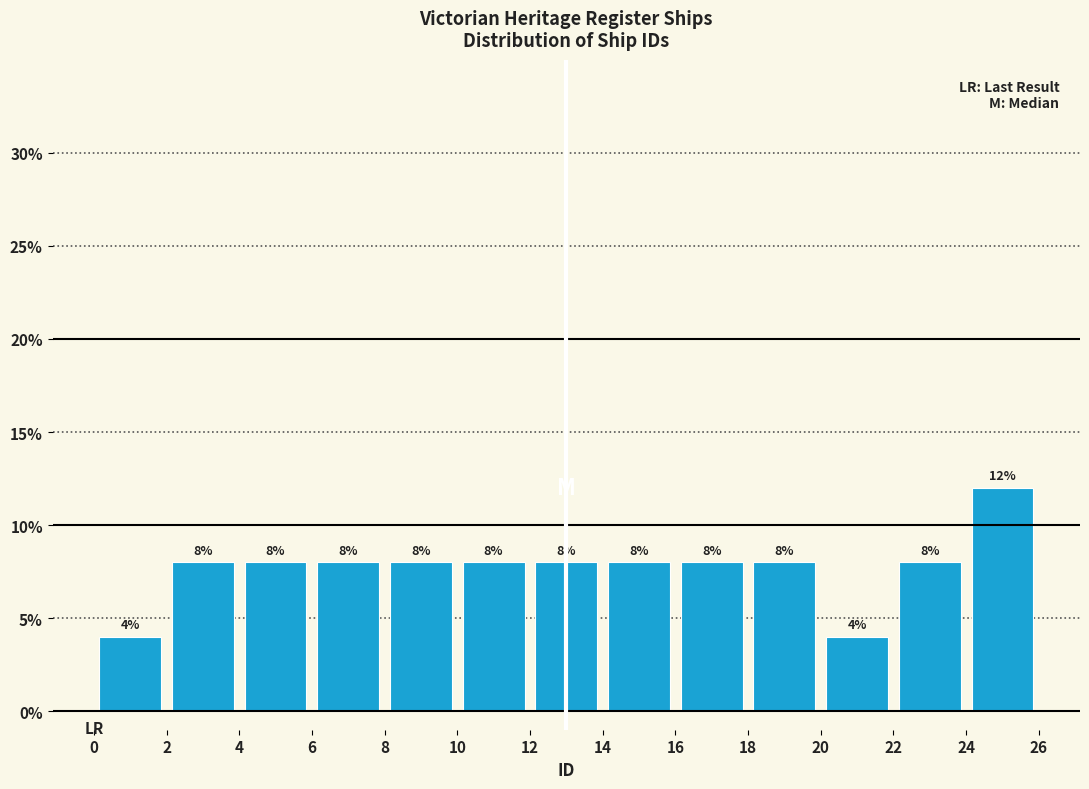

Reading left to right, list every bar in this chart as the range it spans on the x-axis followed by its height.

0 to 2: 4
2 to 4: 8
4 to 6: 8
6 to 8: 8
8 to 10: 8
10 to 12: 8
12 to 14: 8
14 to 16: 8
16 to 18: 8
18 to 20: 8
20 to 22: 4
22 to 24: 8
24 to 26: 12